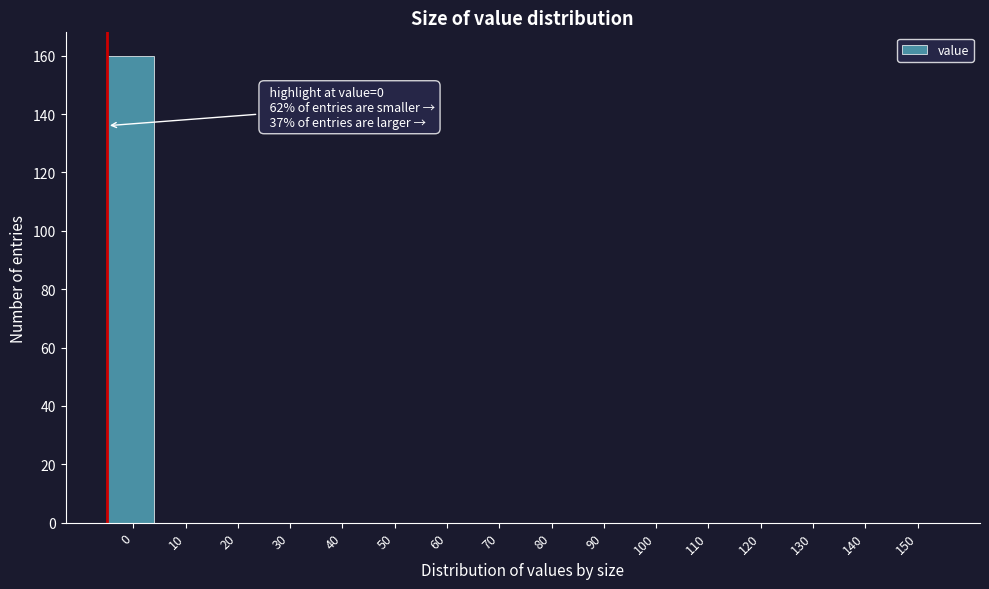

Reading left to right, what are all the values shown in this chart?

0=160	10=0	20=0	30=0	40=0	50=0	60=0	70=0	80=0	90=0	100=0	110=0	120=0	130=0	140=0	150=0